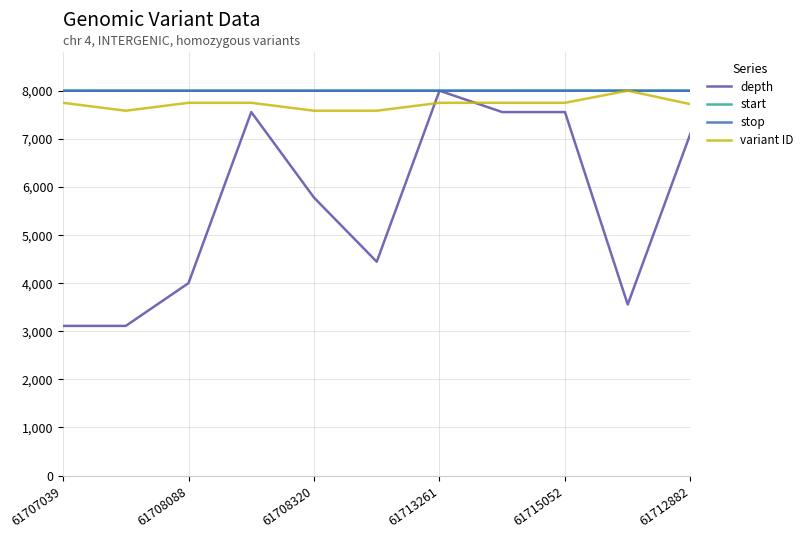

Which series ends up on top after the final intersection of variant ID and depth?

variant ID